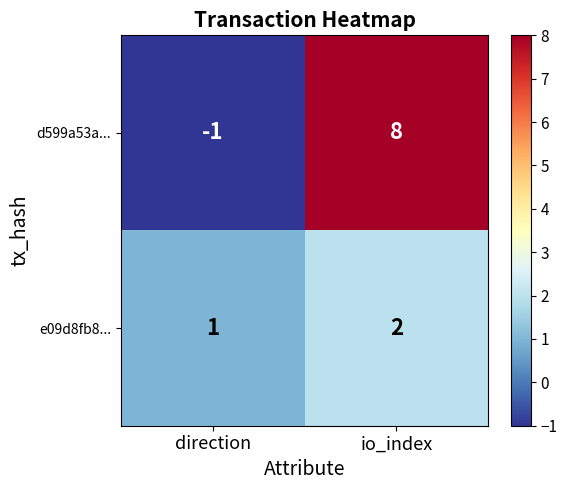

The value of d599a53a... at io_index is 11. True or false?

False